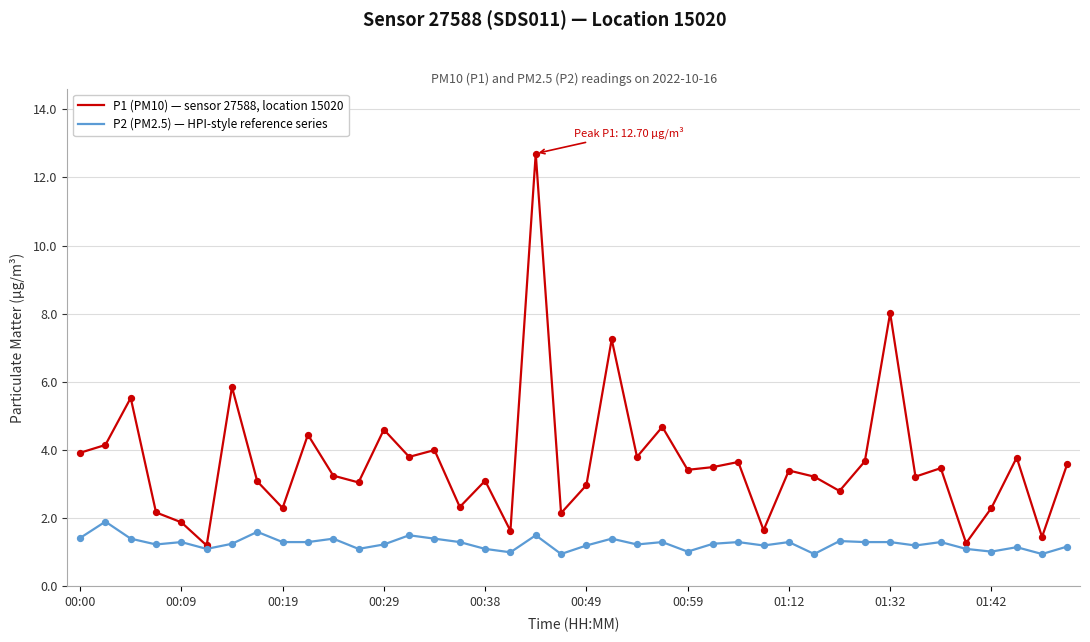

Rank the series by their average value, from highest to lowest.

P1 (PM10) — sensor 27588, location 15020, P2 (PM2.5) — HPI-style reference series